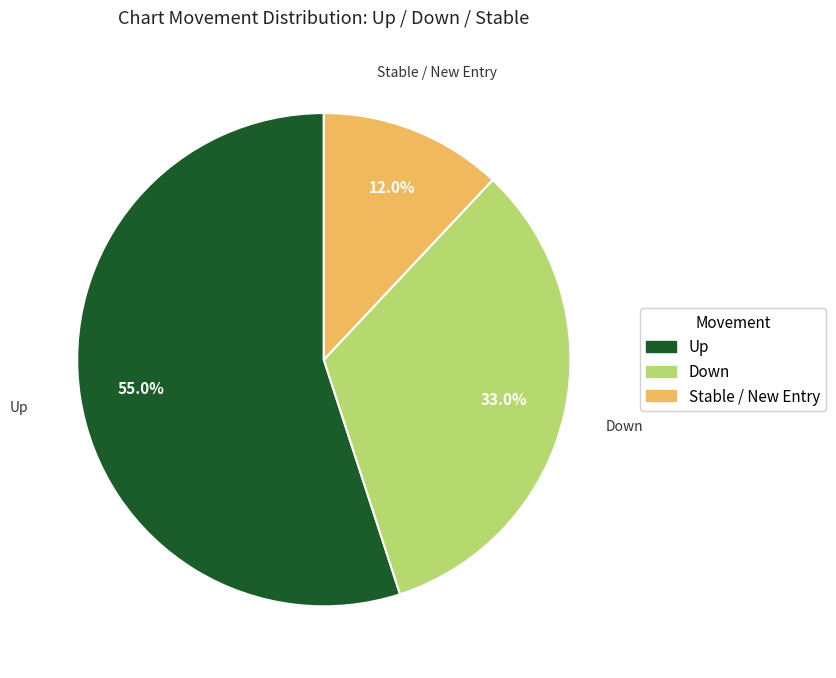

Is there any slice that represents more than half of the pie?

Yes